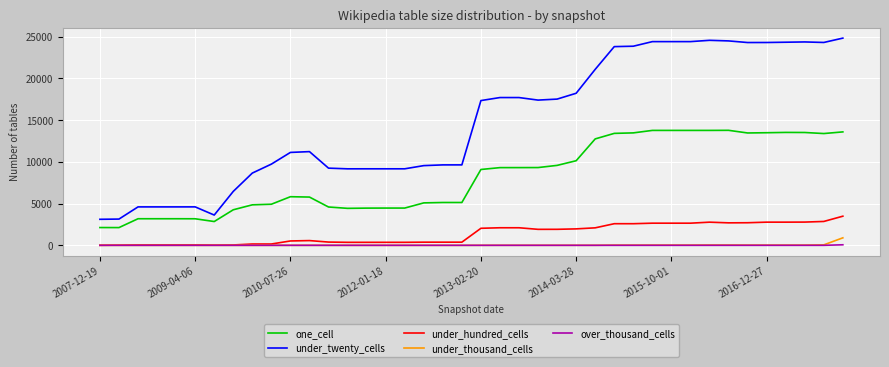

What is the minimum value for one_cell?

2124